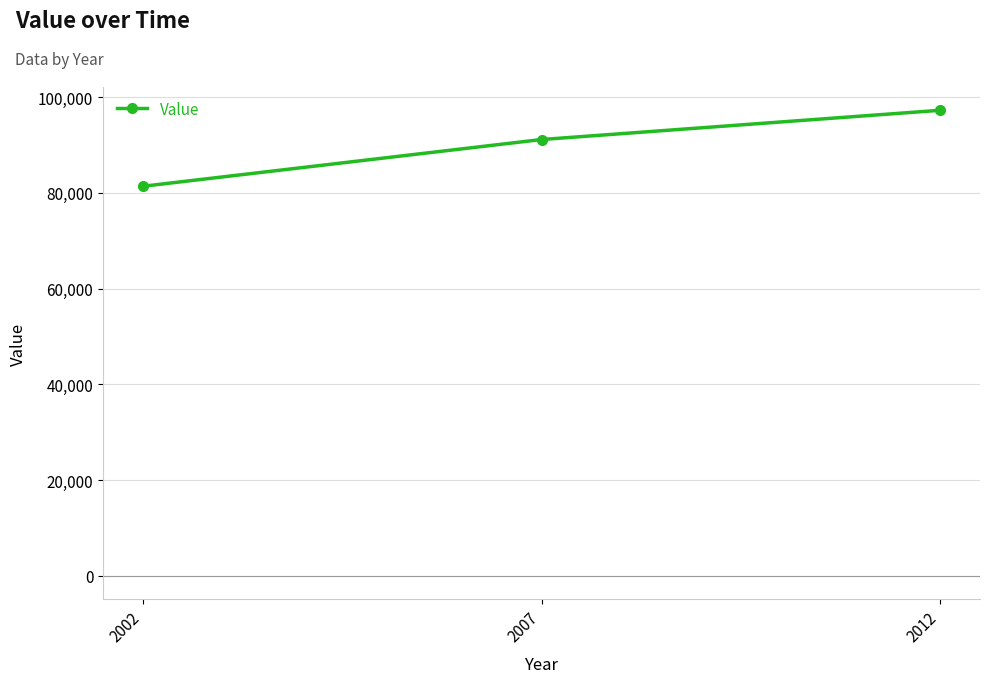

Does the chart display data point markers on the line(s)?

Yes